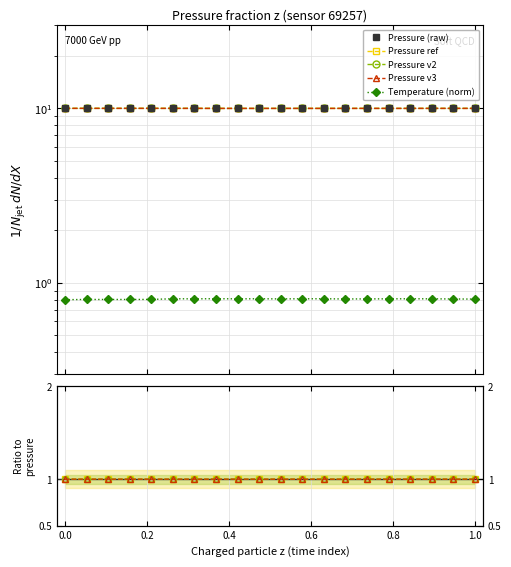

True or false: pressure and pressure_v2 intersect in this chart.

False